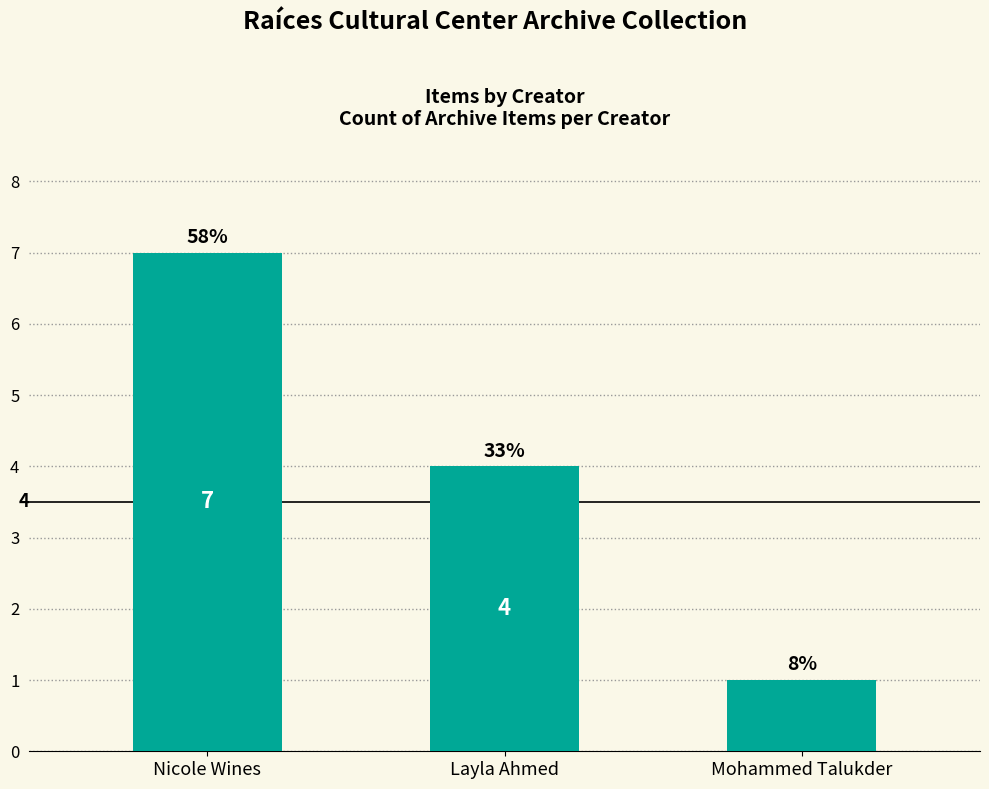

Reading right to left, transcribe all the data shown in this chart.

1	4	7